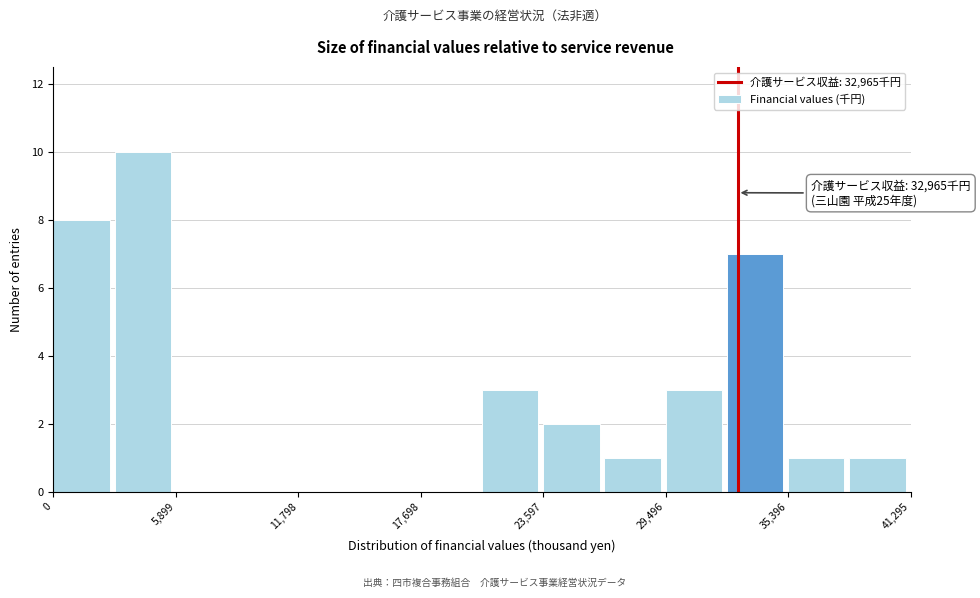

Read against the x-axis, roughly where is the centre of the tallest bar?

4000